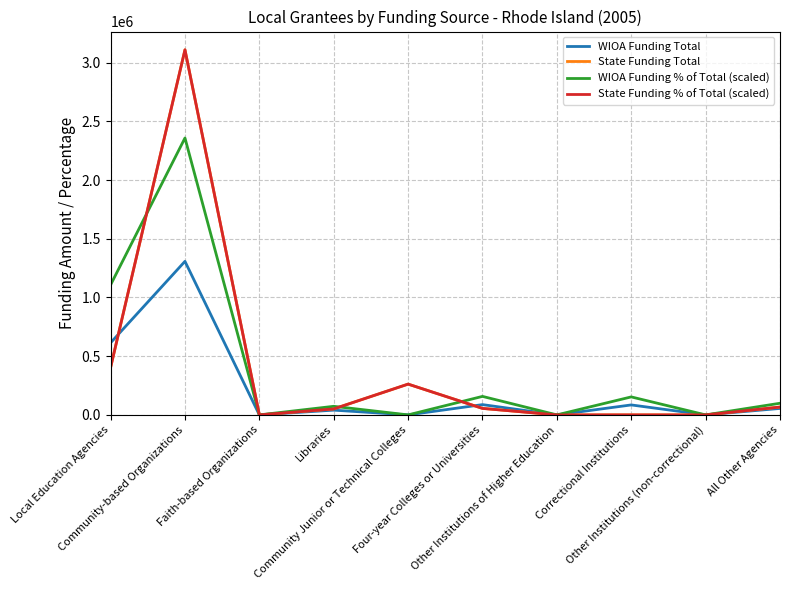

True or false: State Funding Total and WIOA Funding % of Total (scaled) intersect in this chart.

True